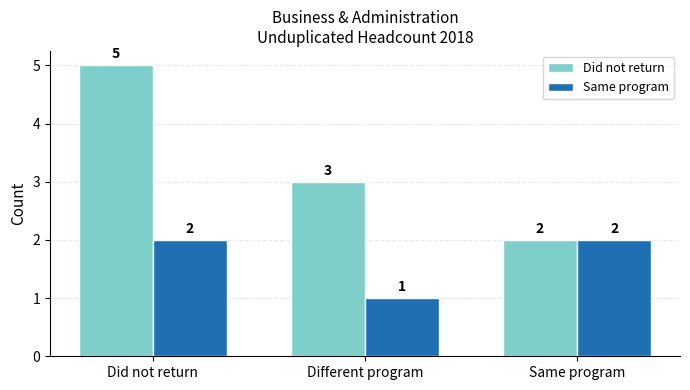

Between Did not return and Different program, which series saw the biggest shift?

Did not return